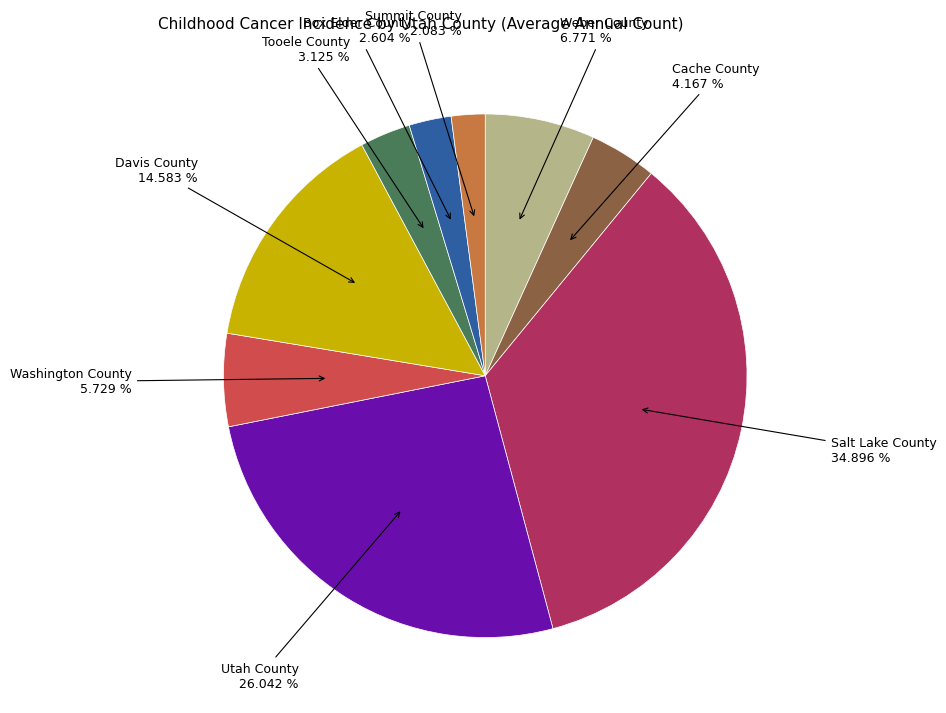

Which slice is the smallest?

Summit County